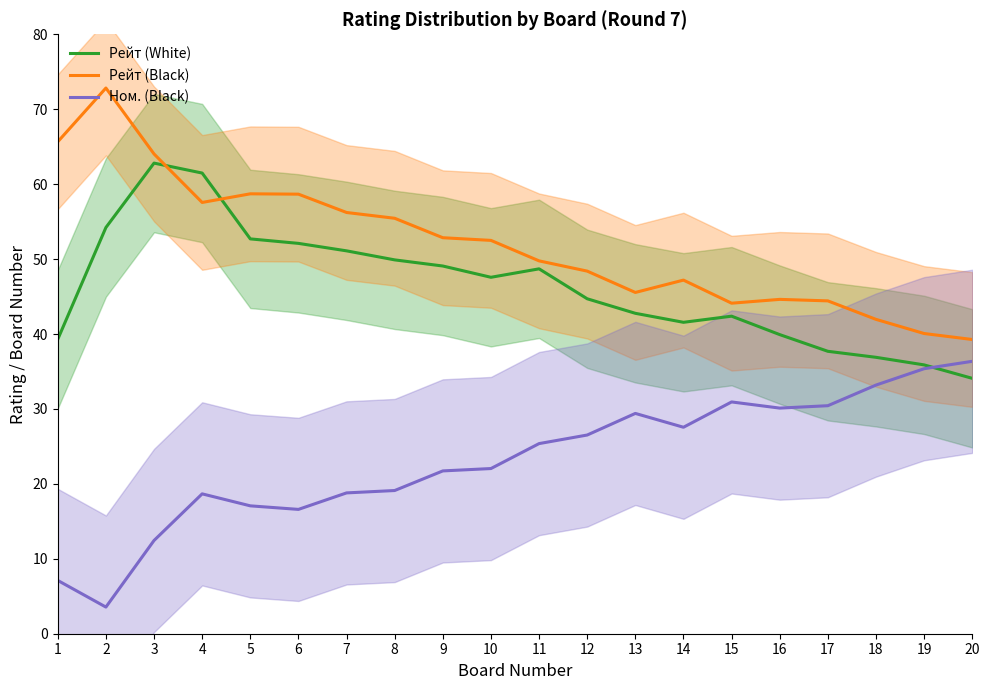

What is the total value across all series at 8?

124.4